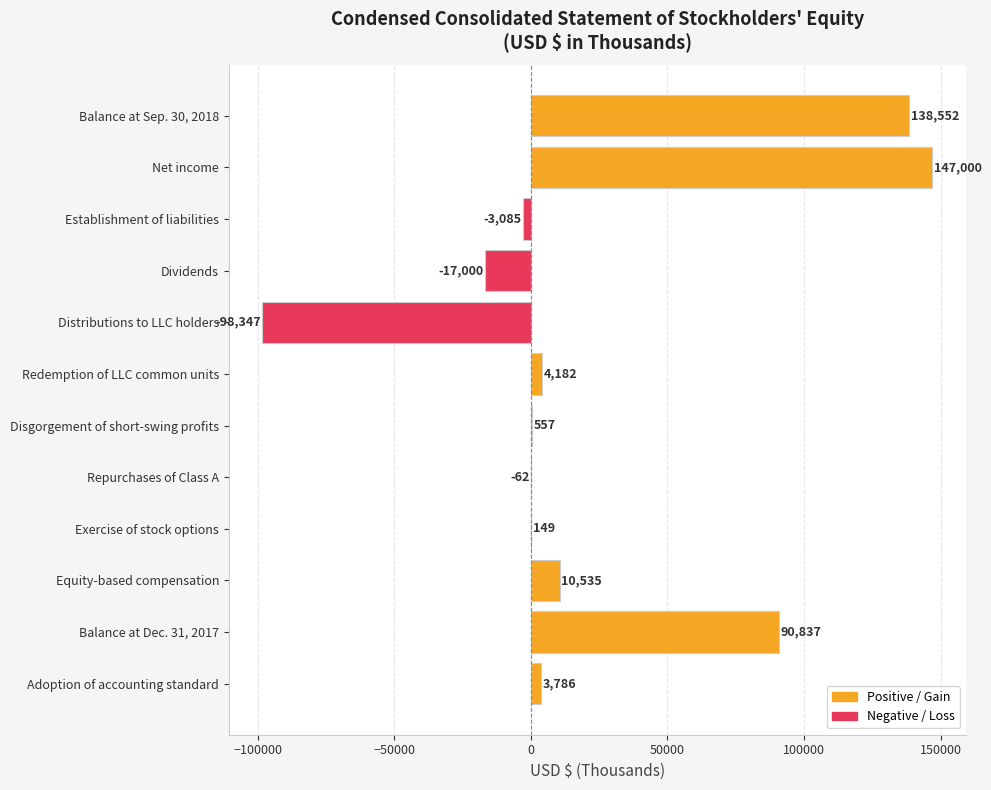

True or false: Positive / Gain has a value of 149 at Exercise of stock options.

True